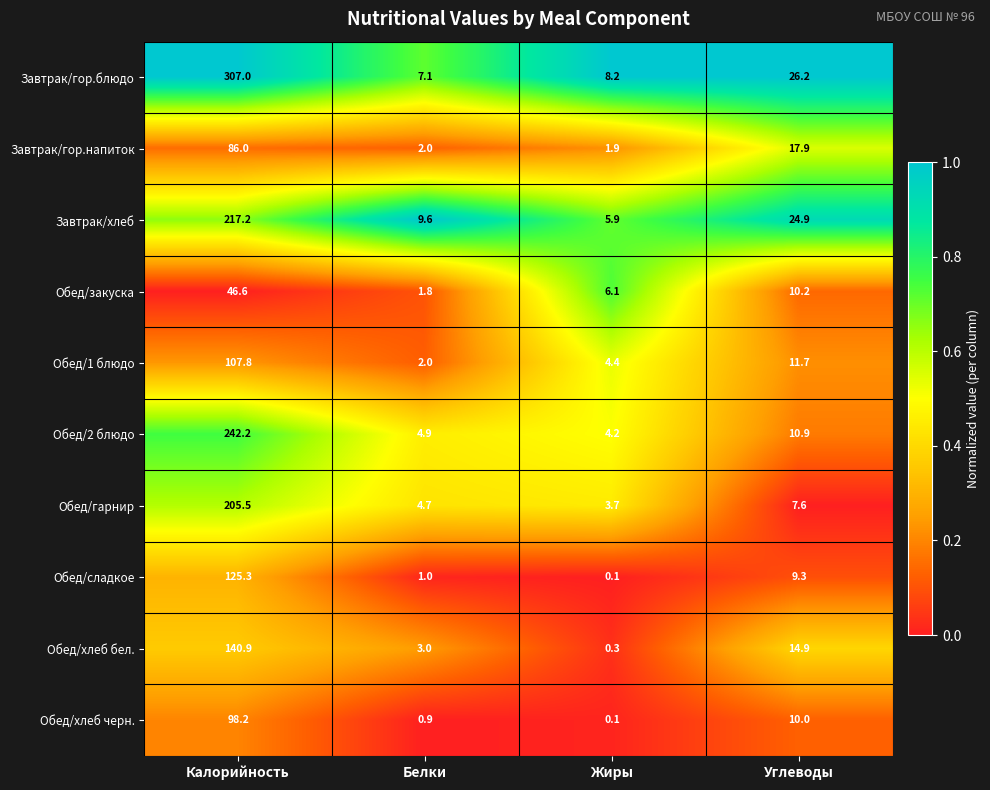

Which series has the largest range (max minus min)?

Завтрак/гор.блюдо